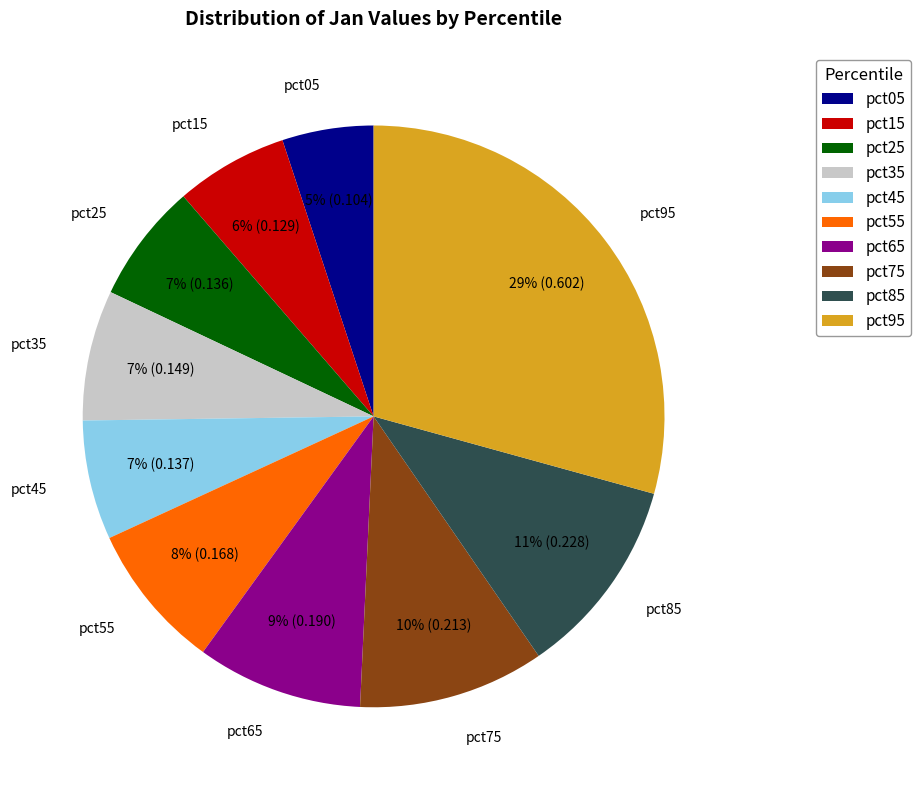

Does pct05 represent more than half of the total?

No